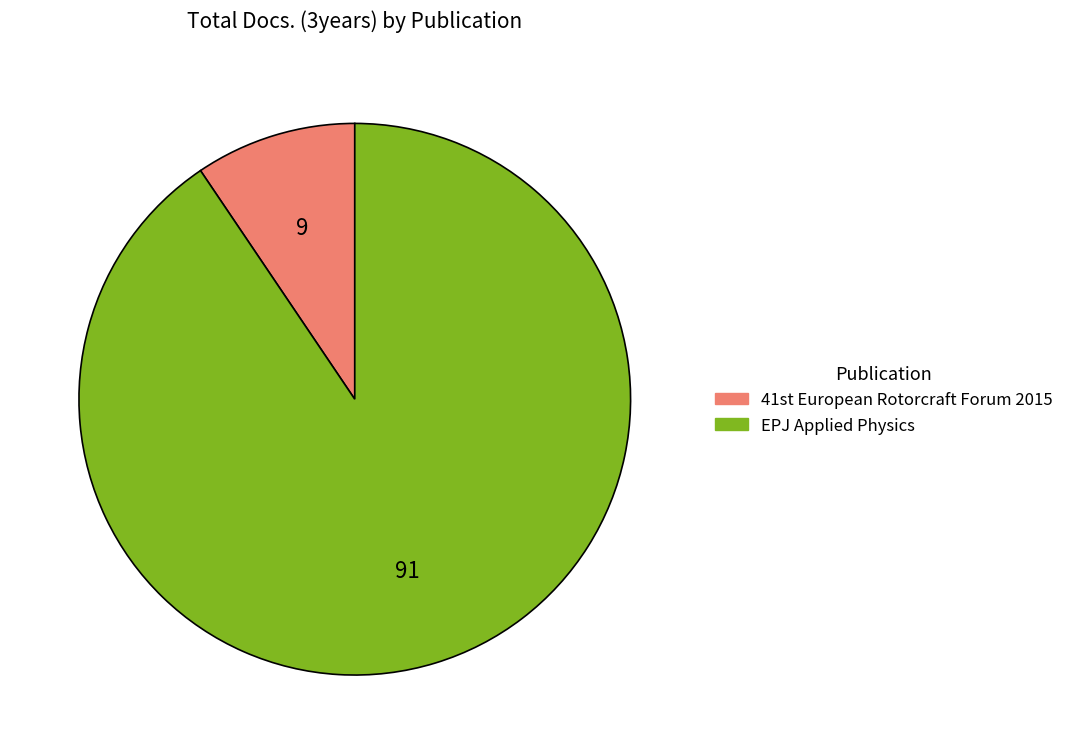

Is there any slice that represents more than half of the pie?

Yes